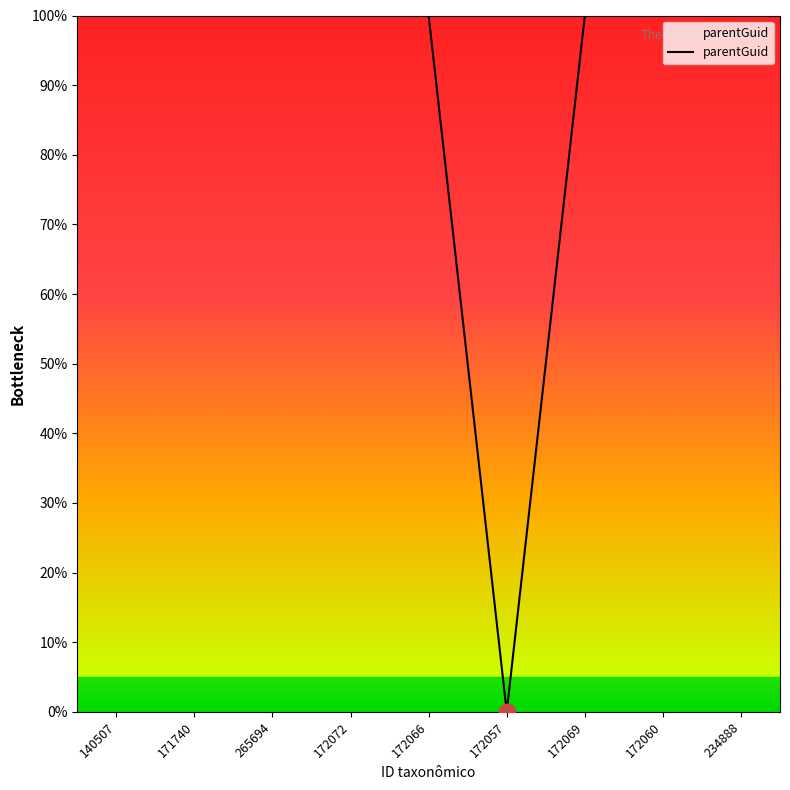

What is the difference between the maximum and second lowest values?

0.1